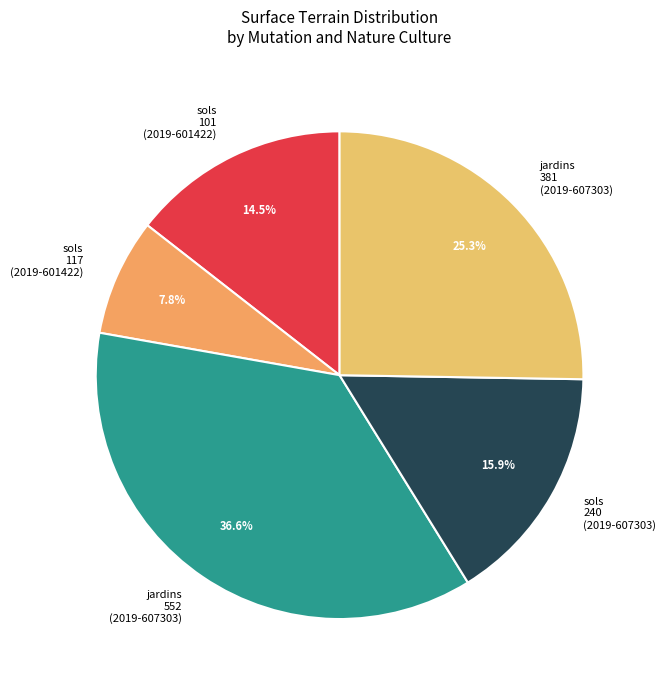

Count the number of slices in the pie.

5